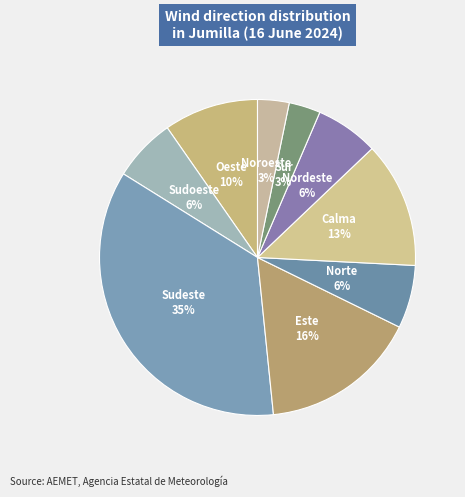

Between Nordeste and Noroeste, which is larger?

Nordeste